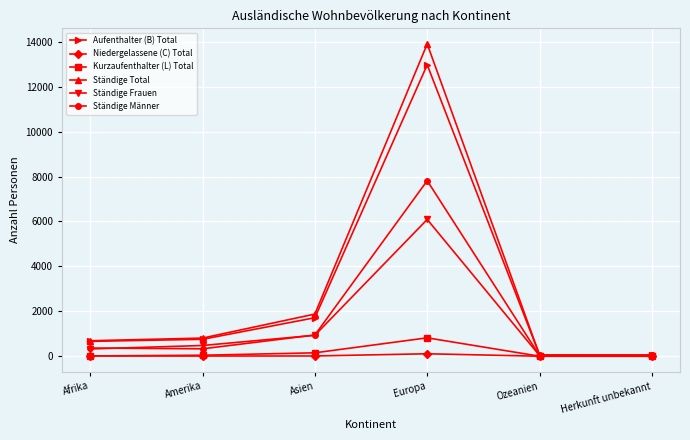

Rank the series at Europa from highest to lowest value.

Ständige Total, Aufenthalter (B) Total, Ständige Männer, Ständige Frauen, Kurzaufenthalter (L) Total, Niedergelassene (C) Total